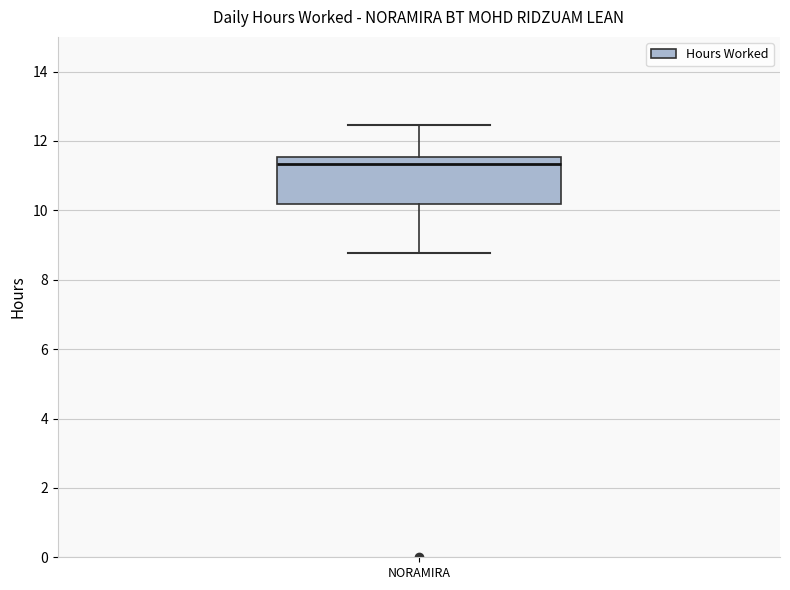

Where is the upper edge of the box for NORAMIRA on the y-axis? The values are not printed on the chart, so give them approximately, as read against the axis.

11.6